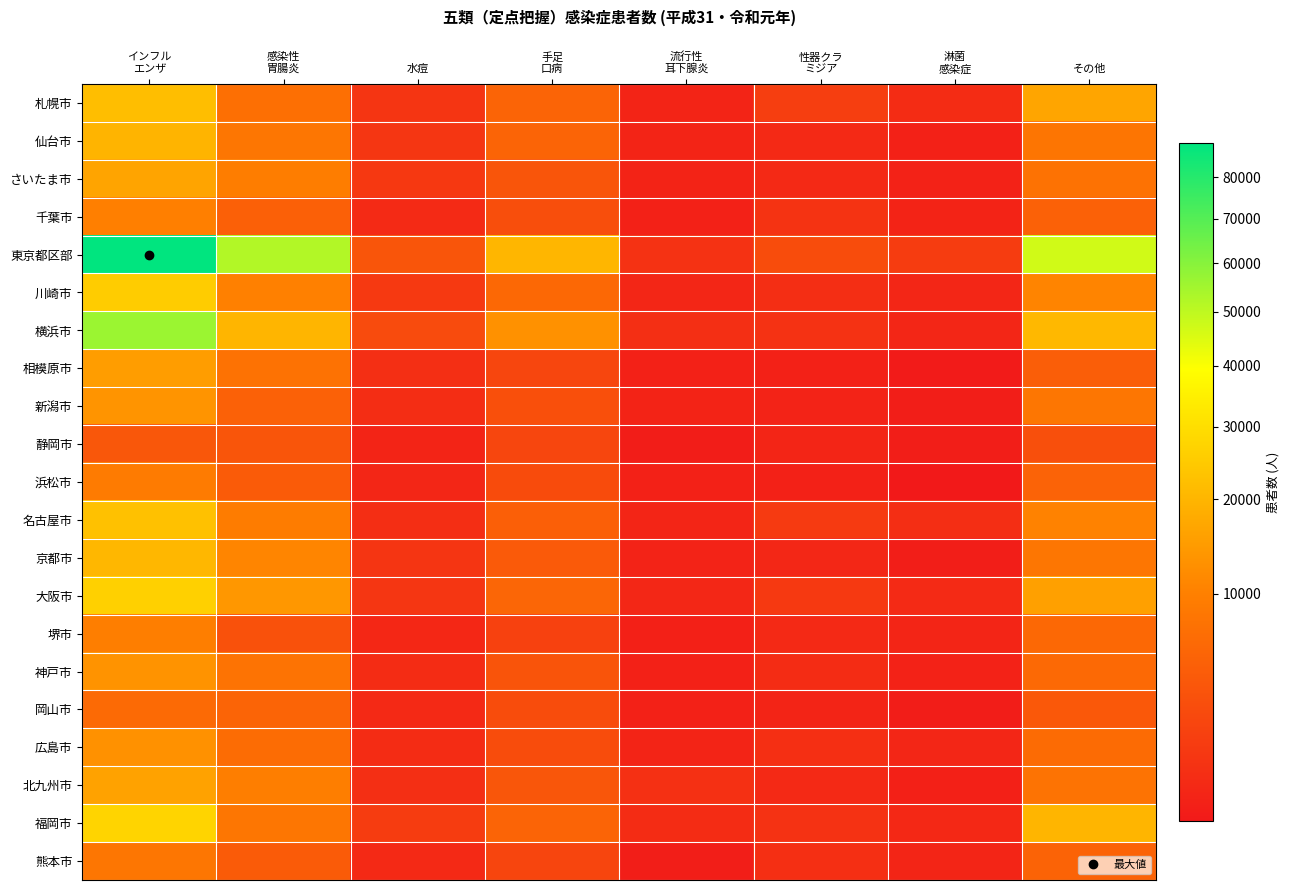

At which category is the sum across all series the highest?

インフル
エンザ